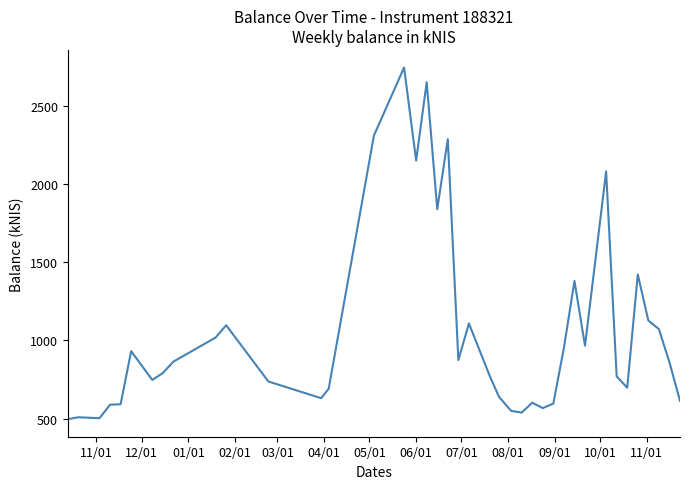

What is the maximum value shown in the chart?

2745.1